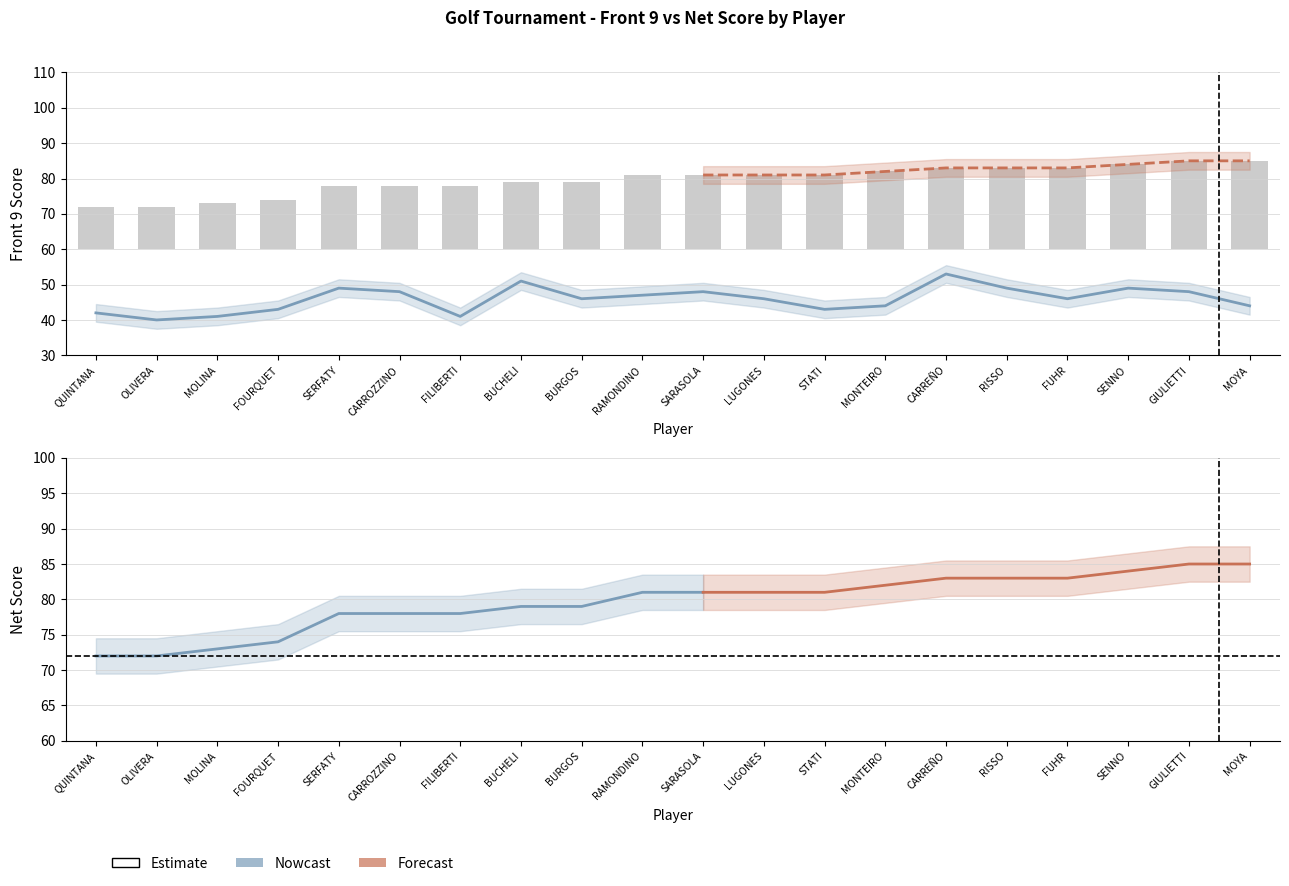

The I (Front 9) series shows 24 at RISSO. True or false?

False